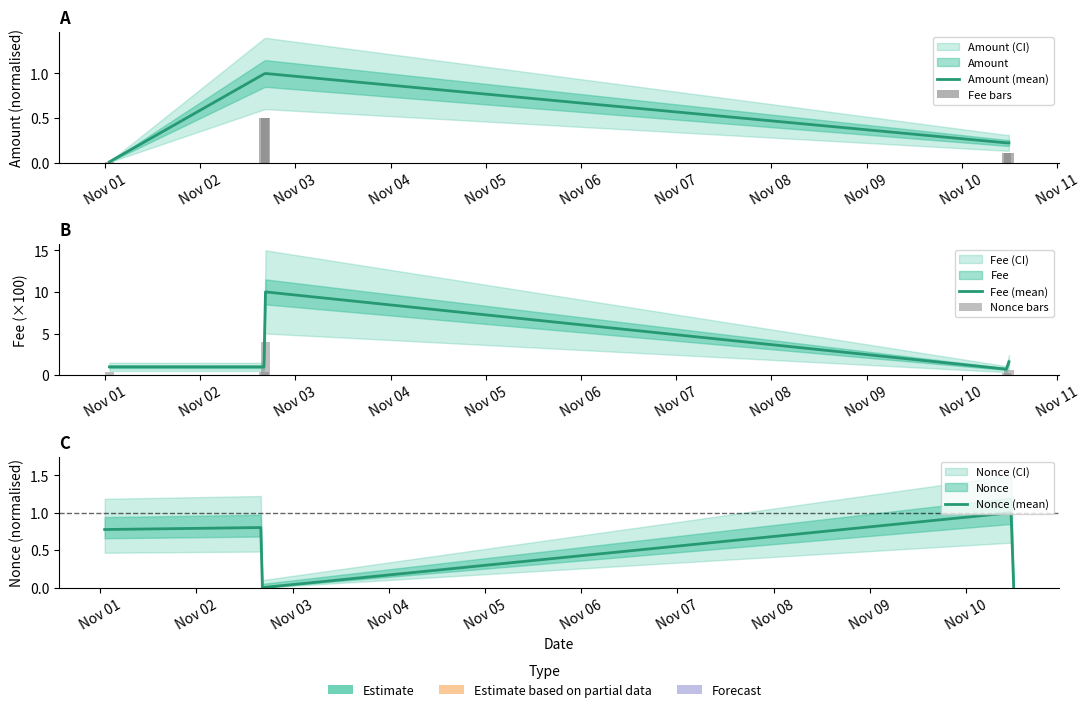

Which series has the largest range (max minus min)?

Fee (mean)